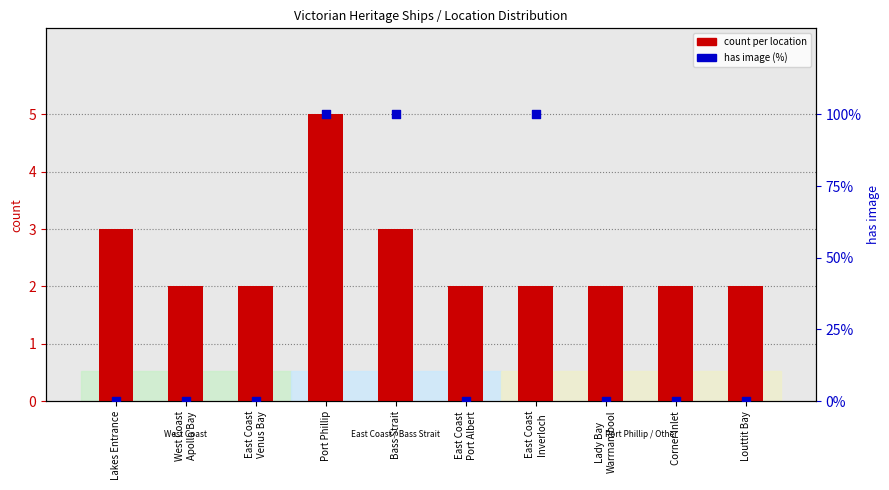

What are all the series names shown in the legend?

count per location, has image (%)